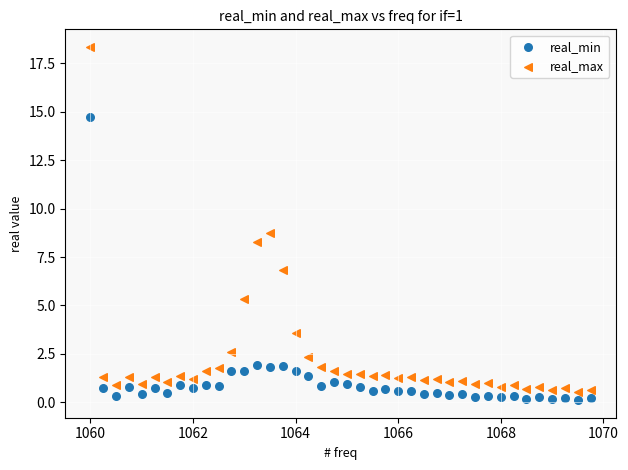

Which series contains the highest Y value?

real_max